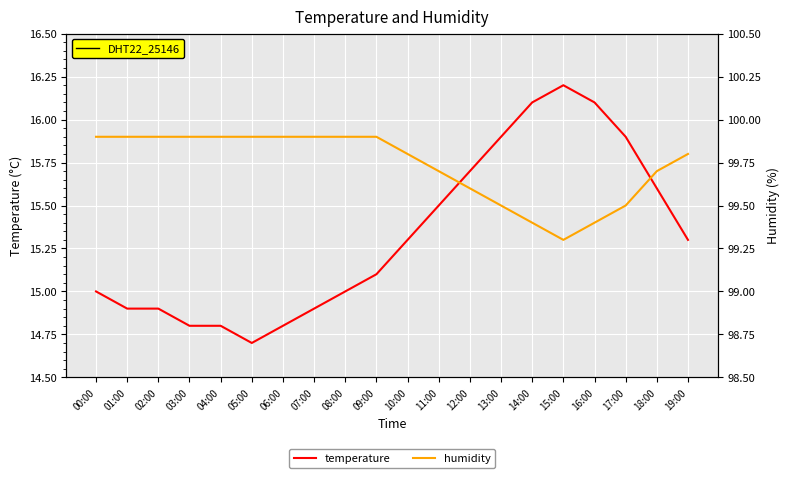

What is the spread (max minus min) of values at 13:00?

83.6